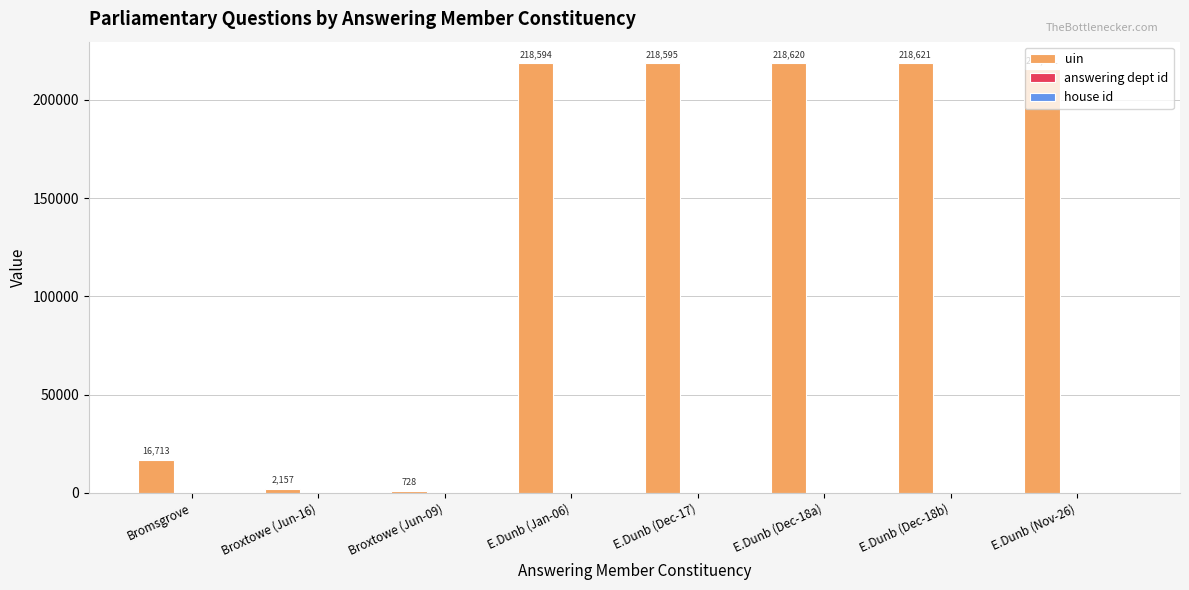

Between Bromsgrove and E.Dunb (Dec-18a), which series saw the biggest shift?

uin